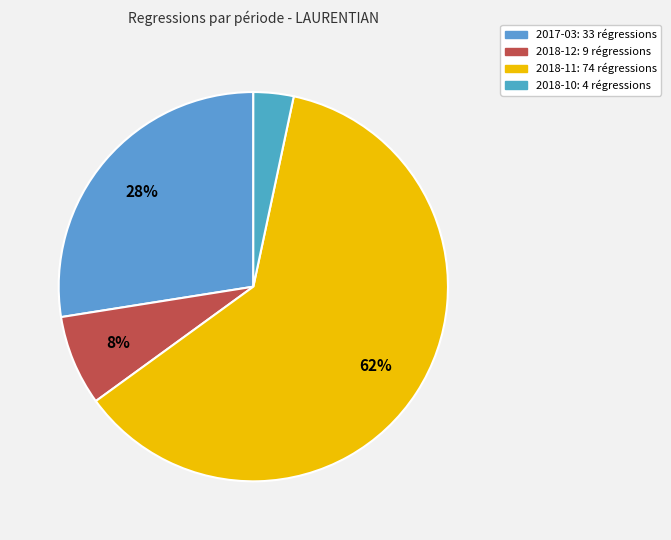

What percentage do 2018-10 and 2018-12 together represent?

10.8%